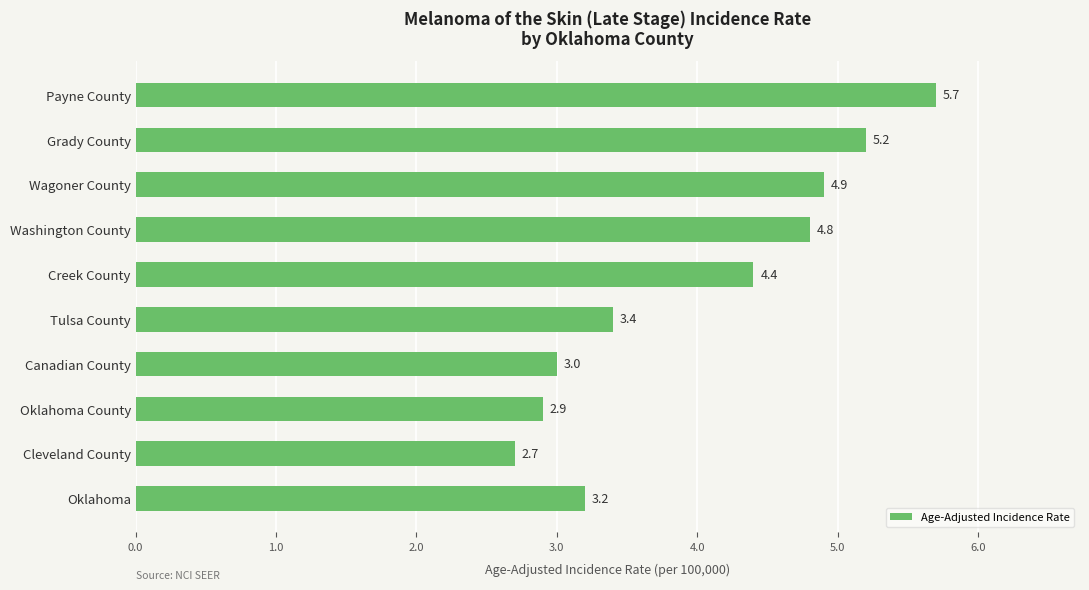

Reading bottom to top, transcribe all the data shown in this chart.

3.2	2.7	2.9	3.0	3.4	4.4	4.8	4.9	5.2	5.7